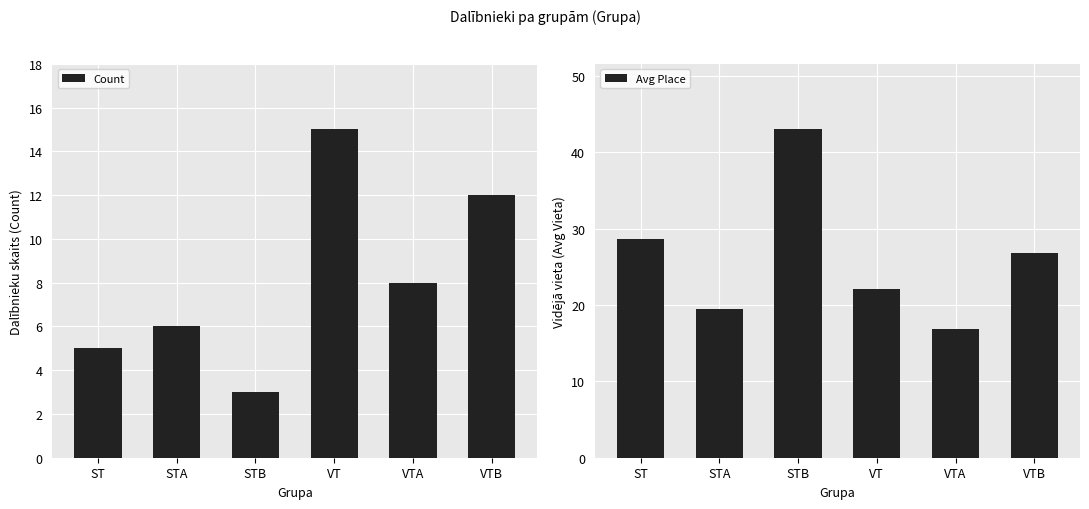

Is the value of Avg Place at STB greater than the value of Count at VT?

Yes